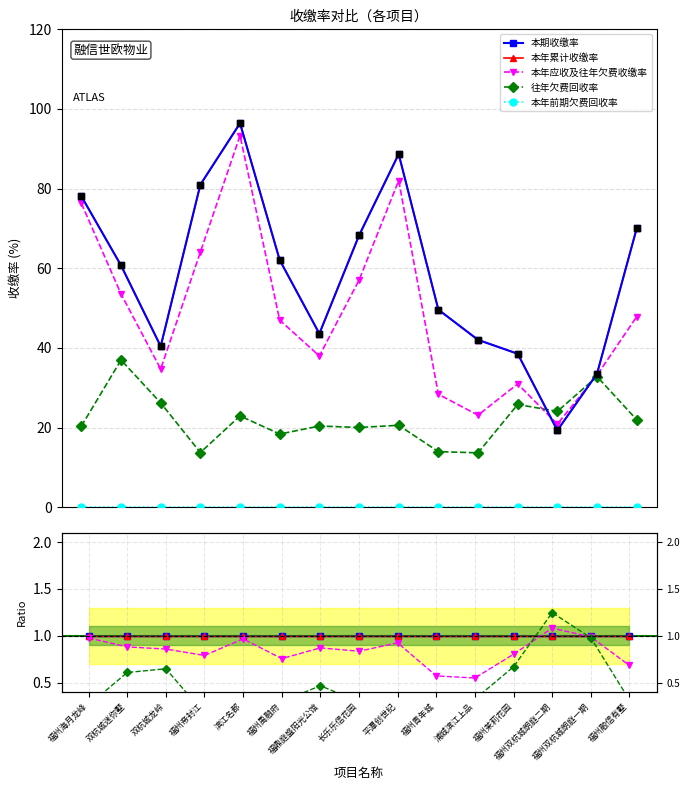

What is the total value across all series at 双杭城迷你墅?

3.5